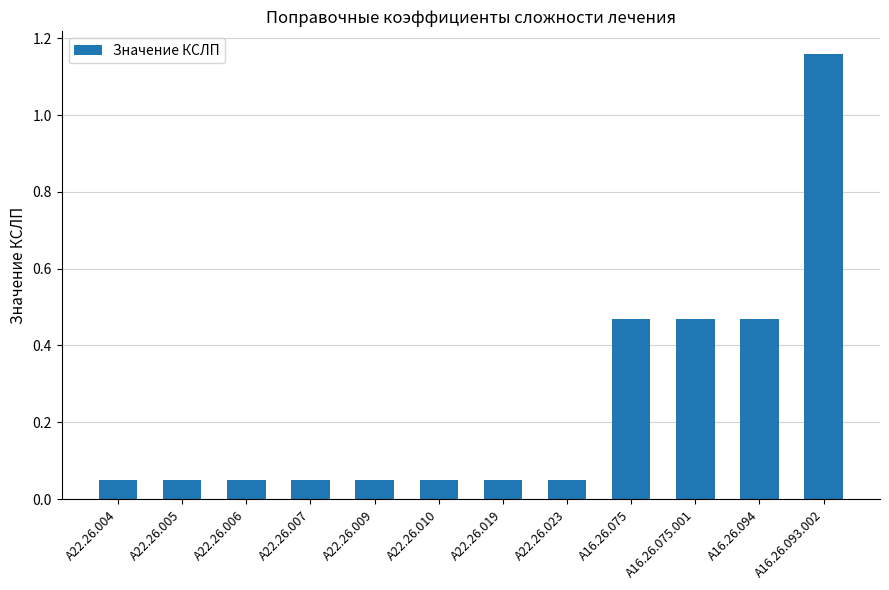

Is it true that the value at A22.26.004 is 0.0?

False